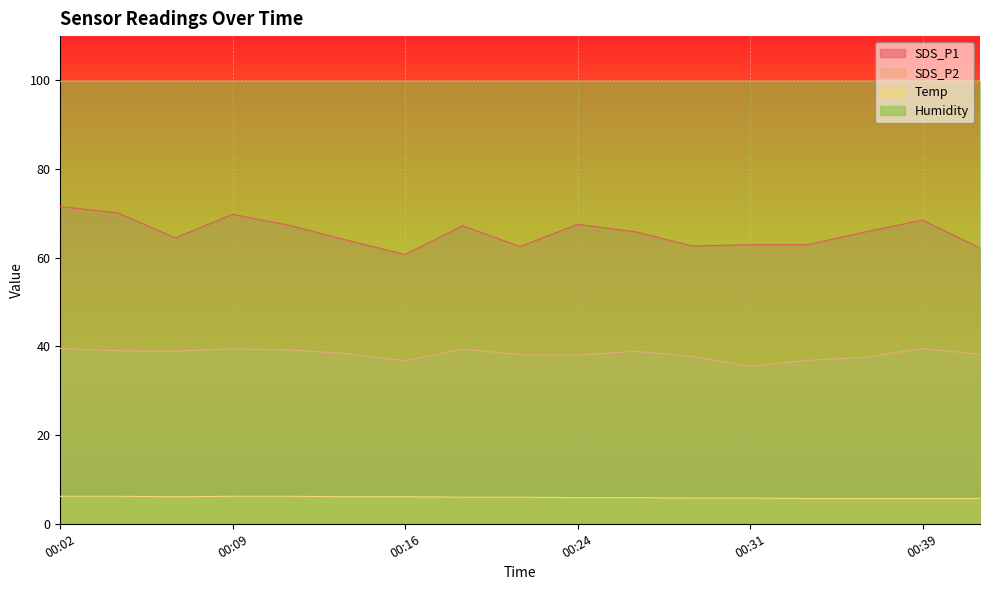

Rank the series at 00:02 from lowest to highest value.

Temp, SDS_P2, SDS_P1, Humidity